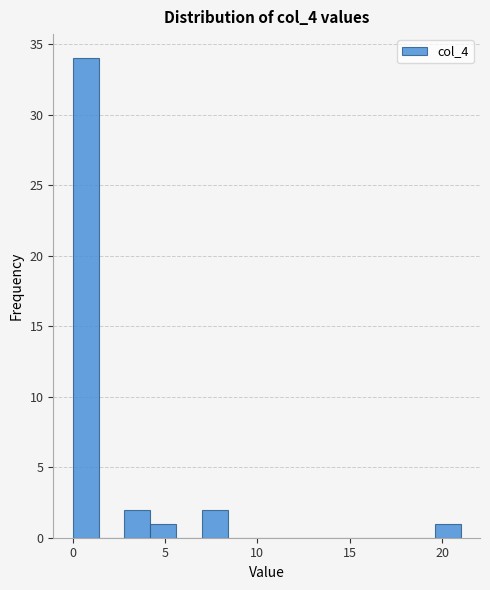

Around what value on the x-axis is the tallest bar? Give the approximate position of its centre, as read against the axis.

0.5